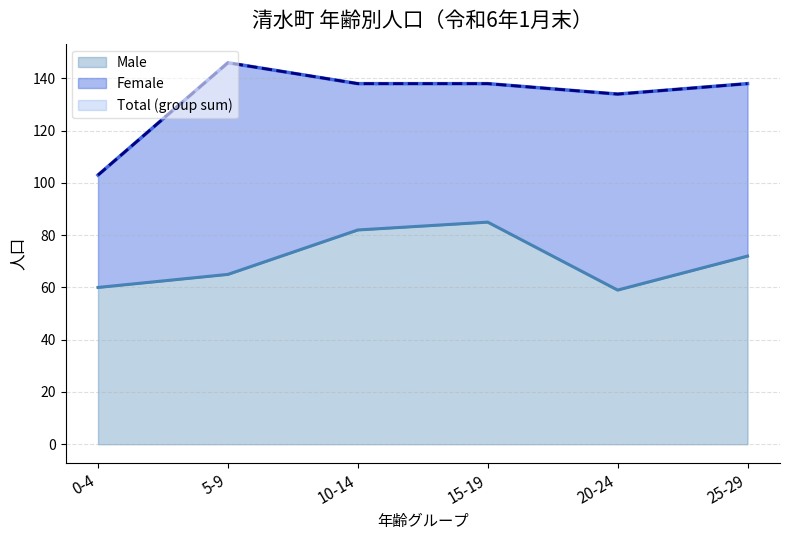

The Male series shows 60 at 0-4. True or false?

True